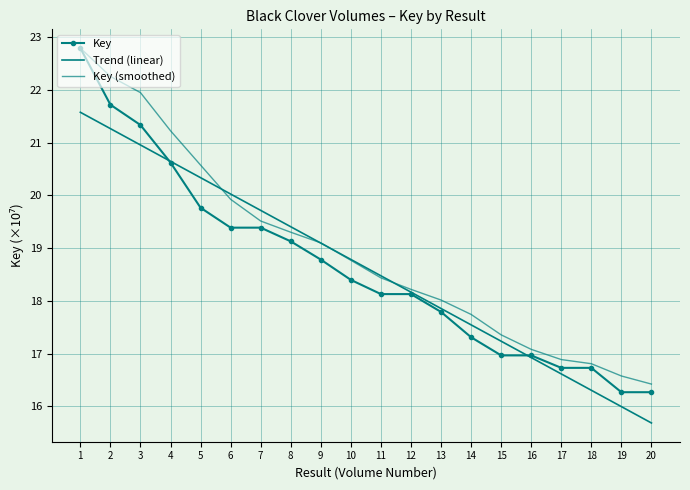

What is the difference between the highest and lowest values at 17?

0.3